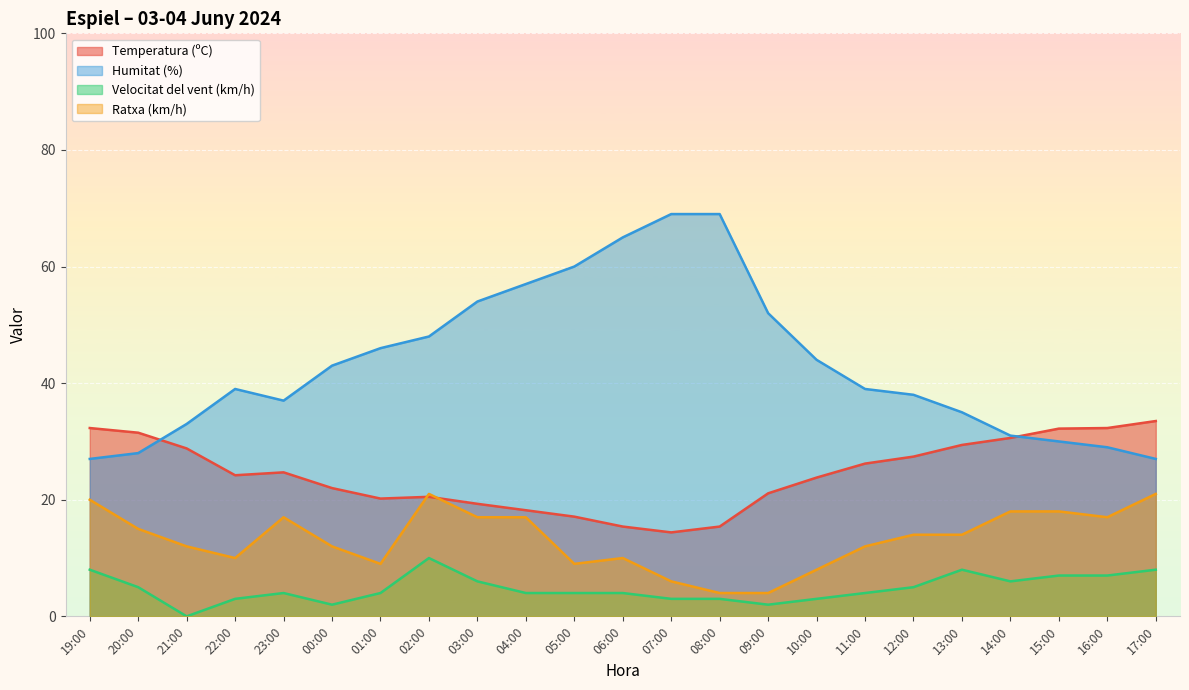

Is the value of Temperatura (ºC) at 21:00 greater than the value of Ratxa (km/h) at 07:00?

Yes